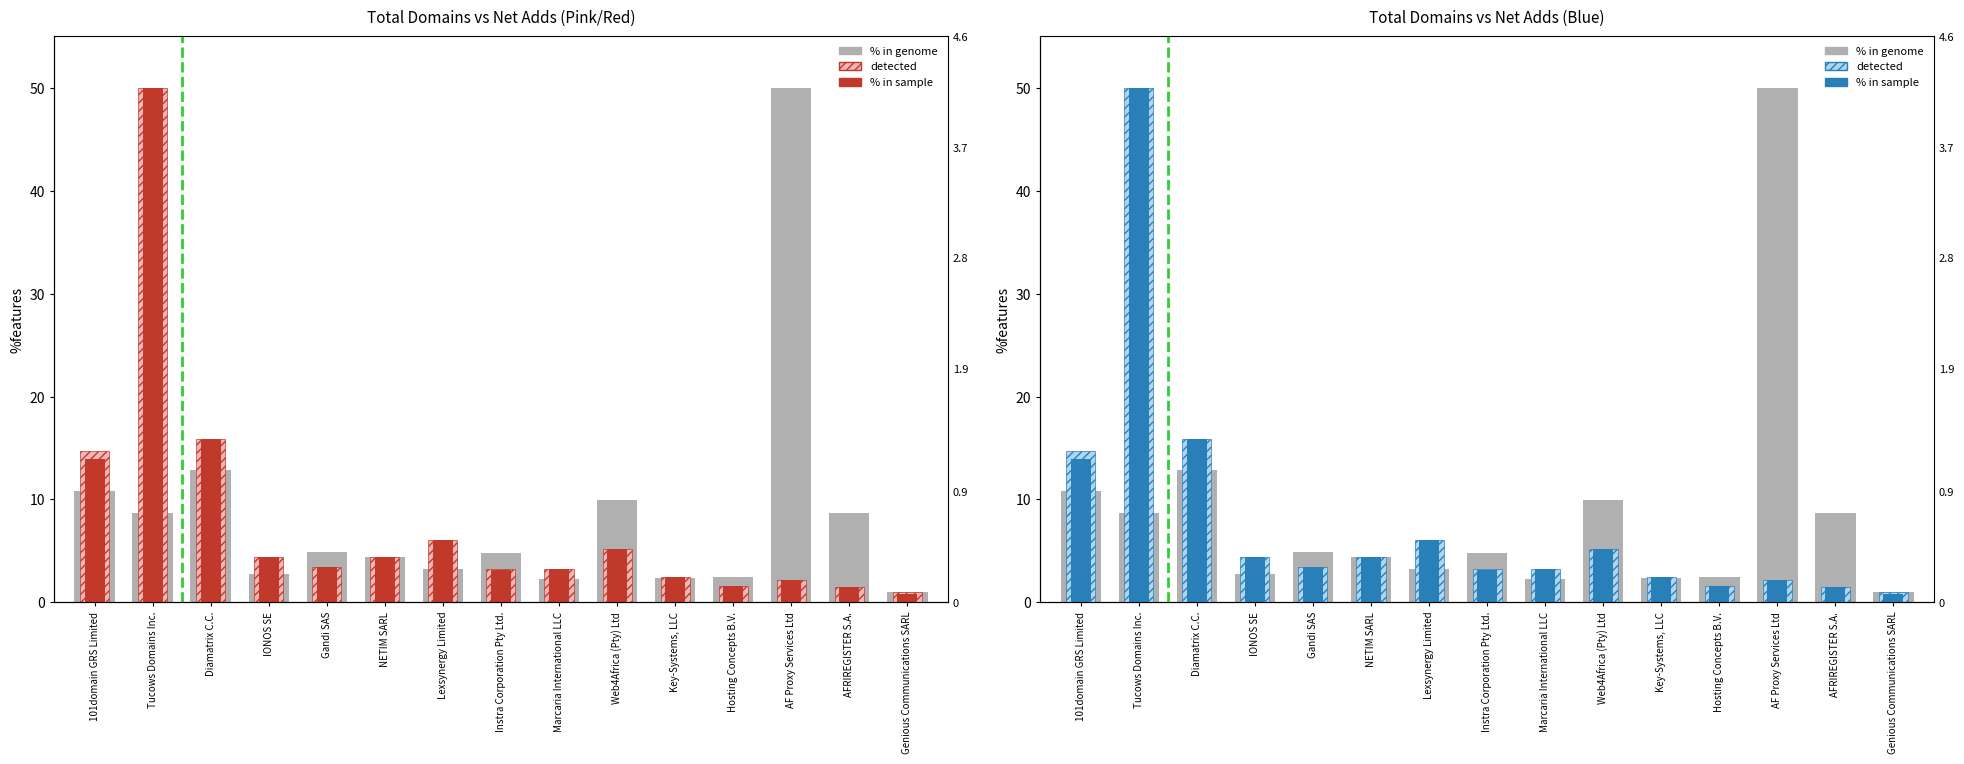

At which label is % in genome closest to 25?

Diamatrix C.C.